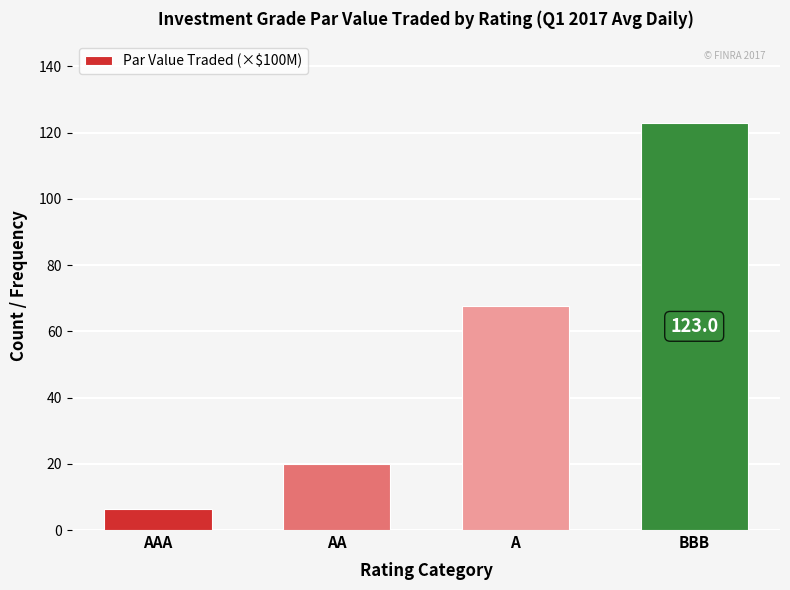

Reading left to right, list all the values displayed in this chart.

AAA=6.4	AA=19.9	A=67.7	BBB=123.0